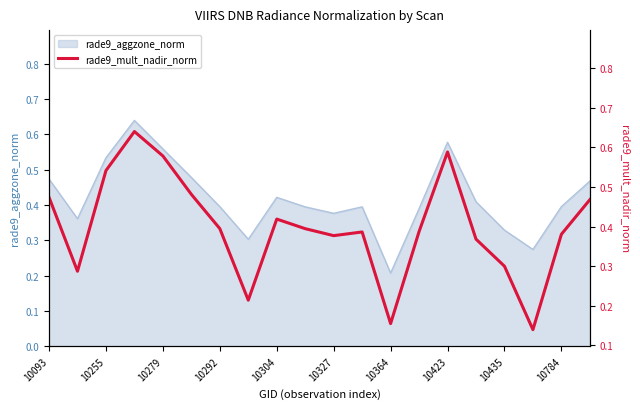

How many lines are shown in the chart?

1